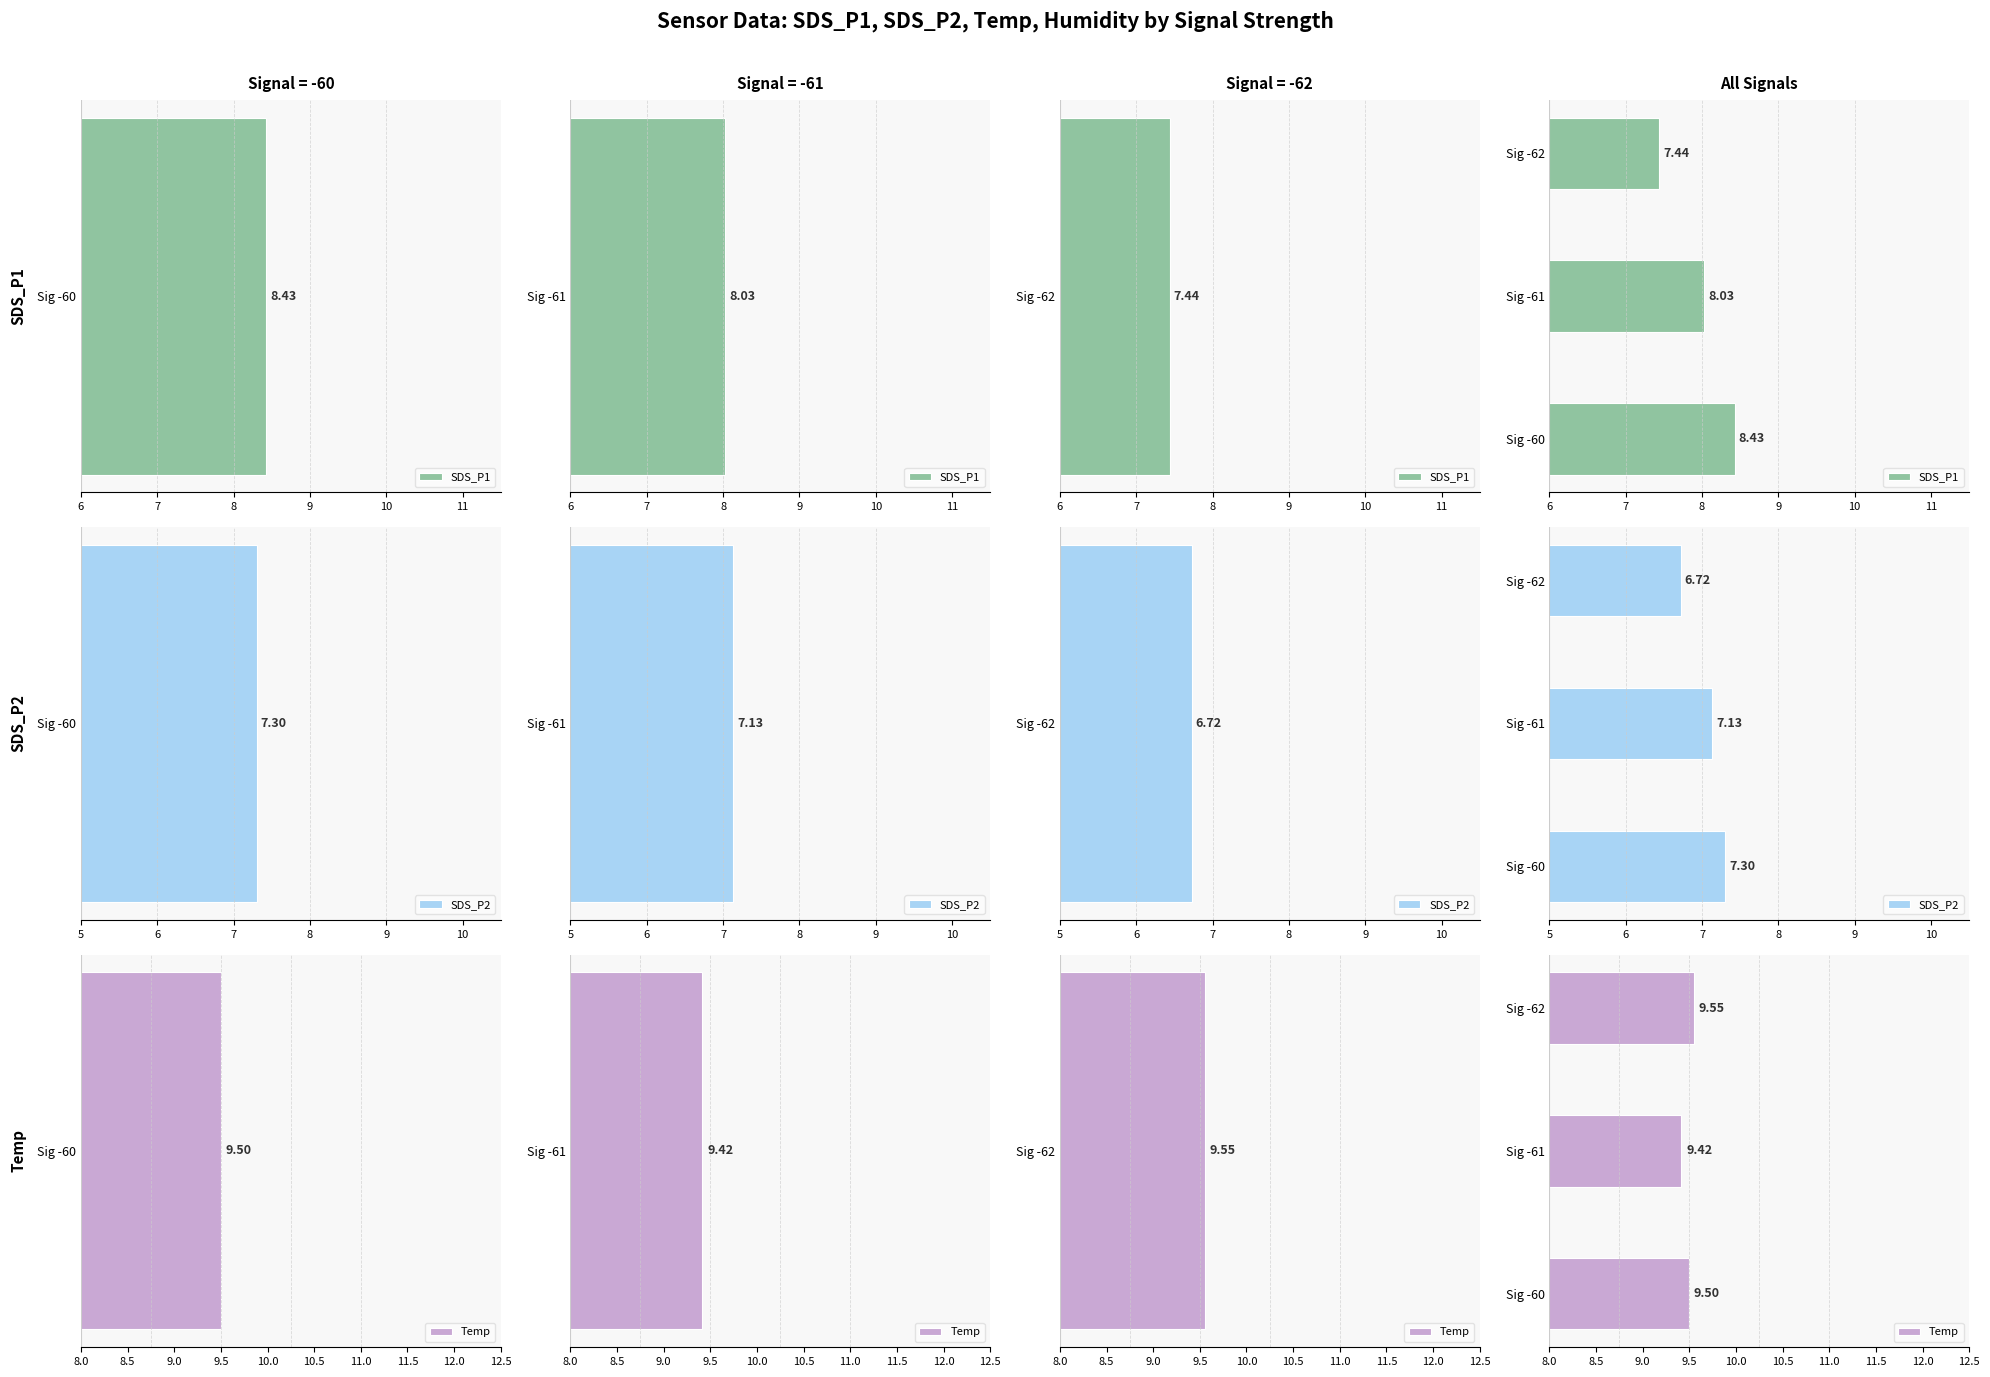

What is the difference between the highest and lowest values at Sig -60?

2.2